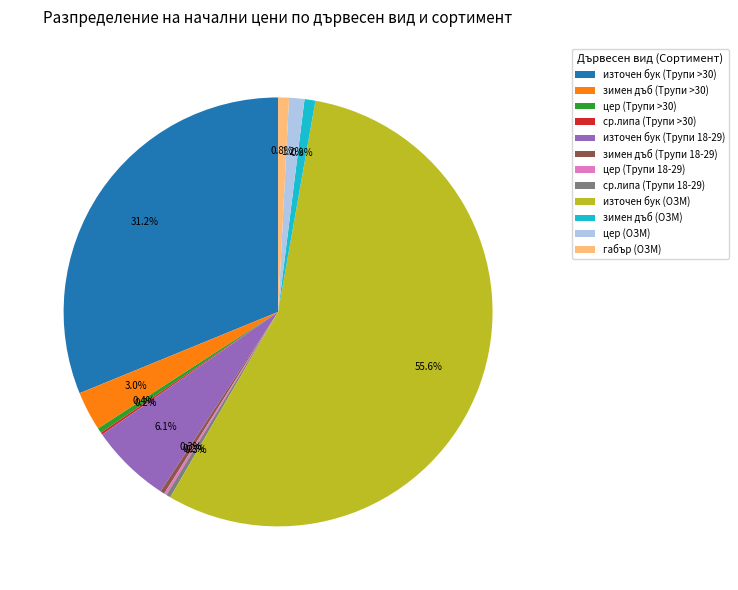

To the nearest percent, what is the difference between the ср.липа (Трупи 18-29) and зимен дъб (Трупи >30) slice percentages?

3%